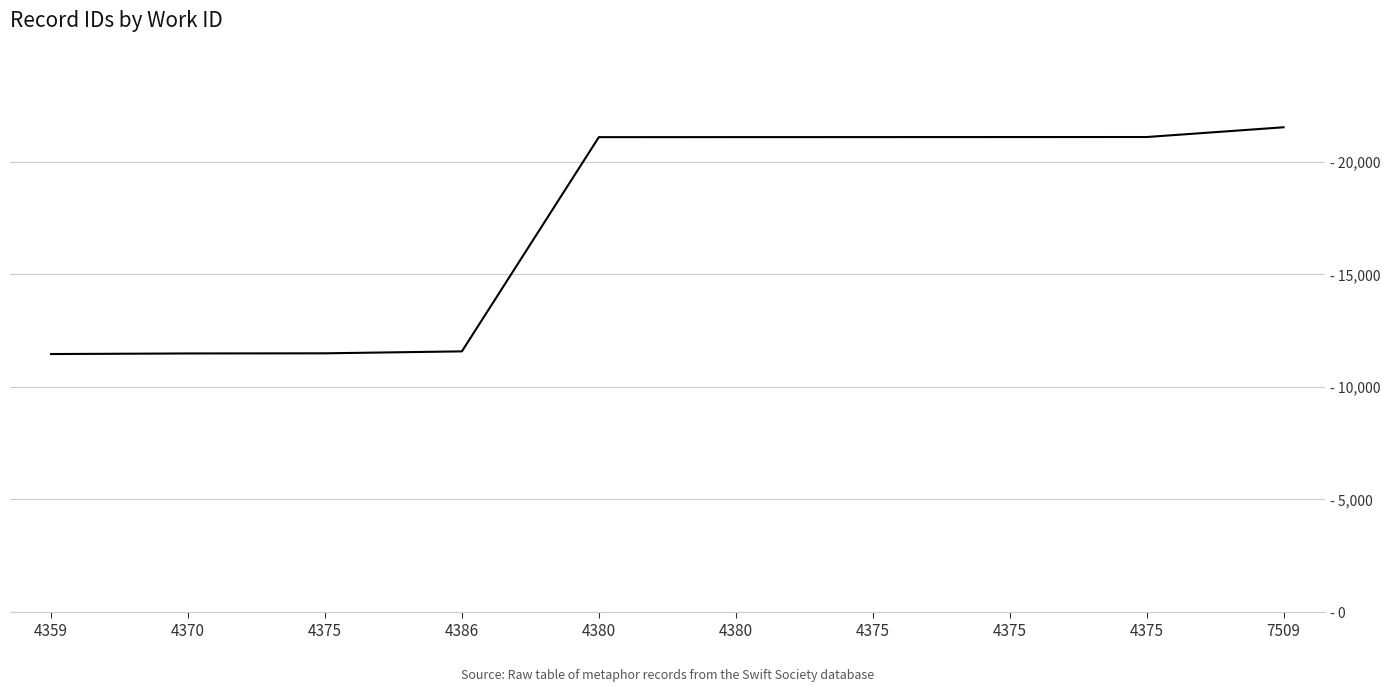

Does the chart have visible grid lines?

Yes